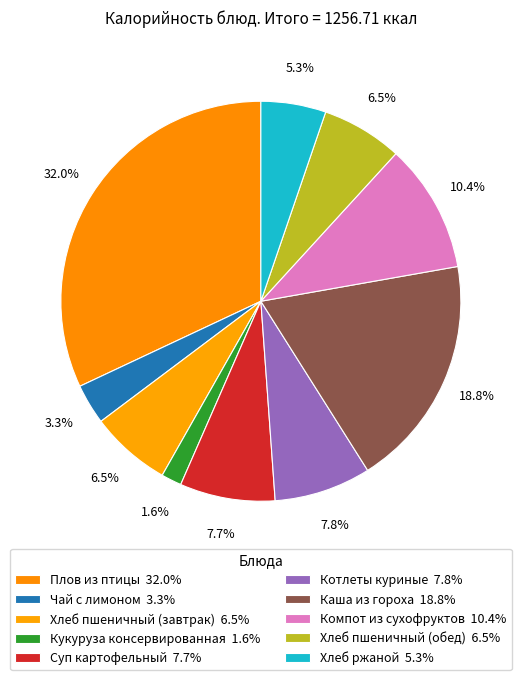

Is it true that Хлеб пшеничный (завтрак) is 1% of the pie?

False